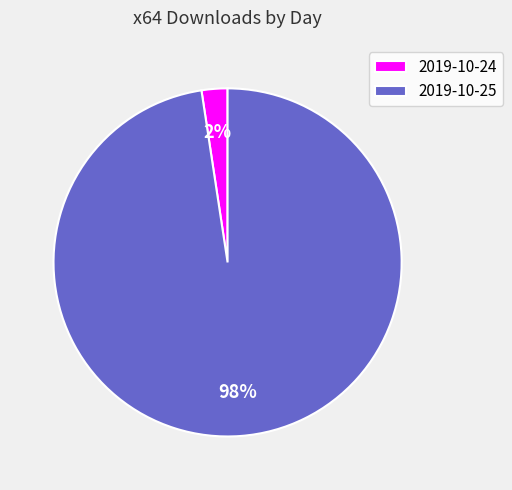

Is there a majority slice in this chart?

Yes